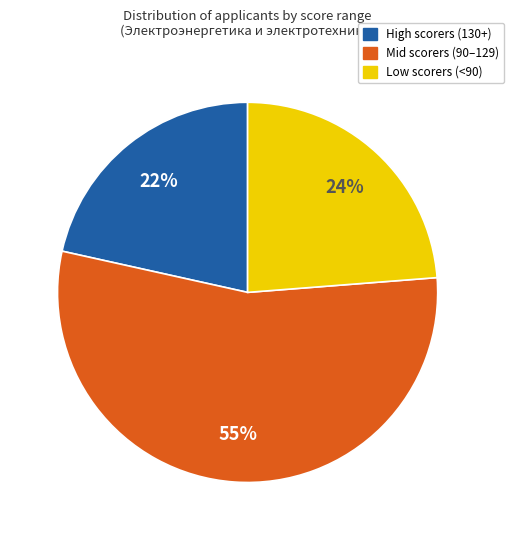

To the nearest percent, what is the difference between the largest and smallest slice percentages?

33%